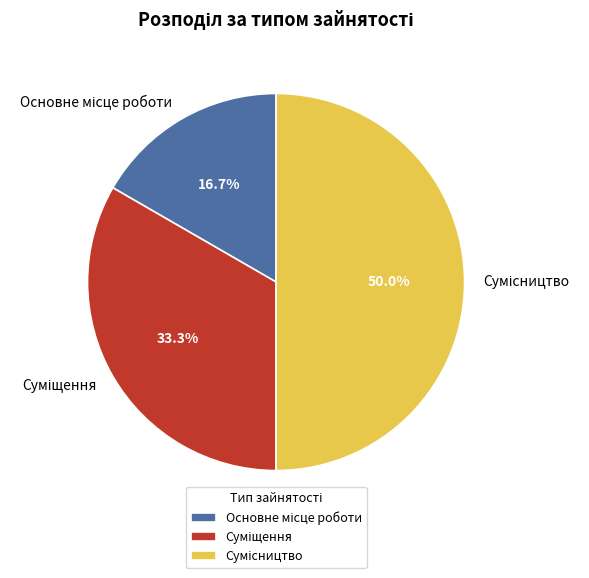

To the nearest percent, what is the difference between the largest and smallest slice percentages?

33%